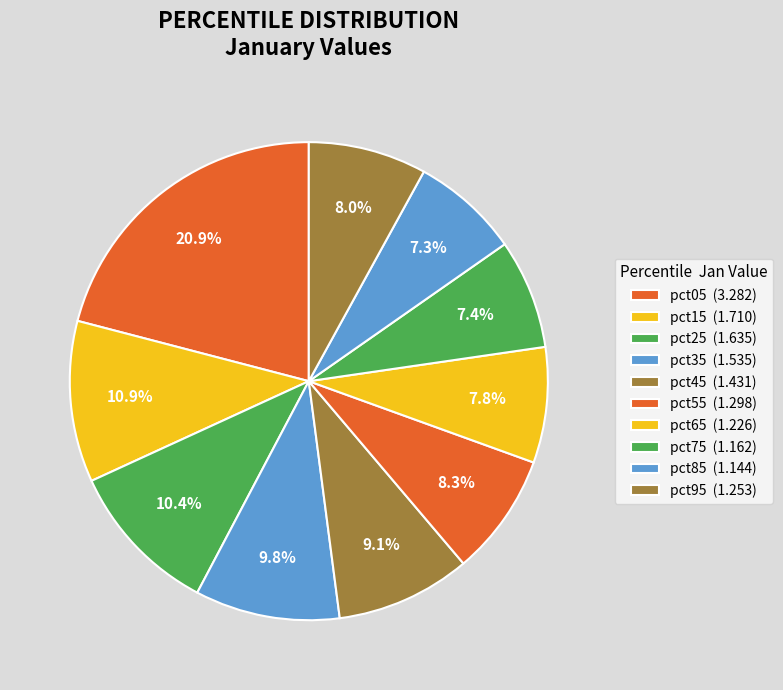

Does any single category account for the majority?

No